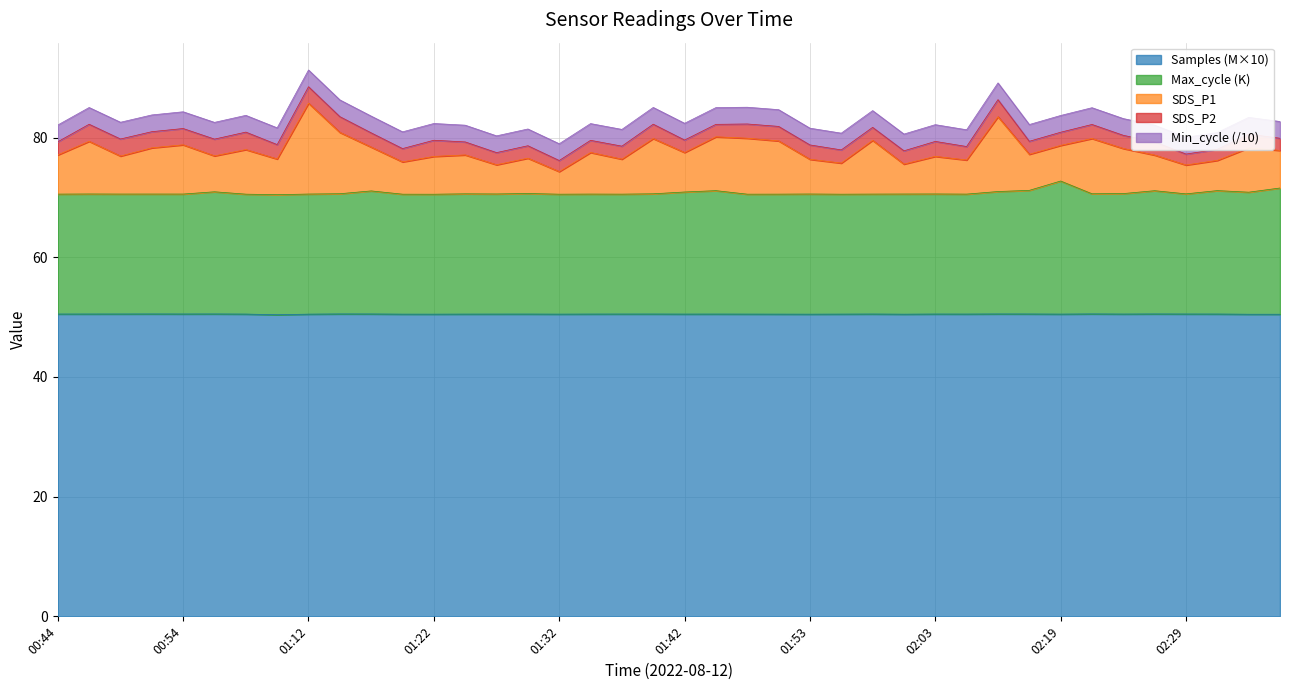

True or false: SDS_P1 has more than 0 interior local peaks.

True